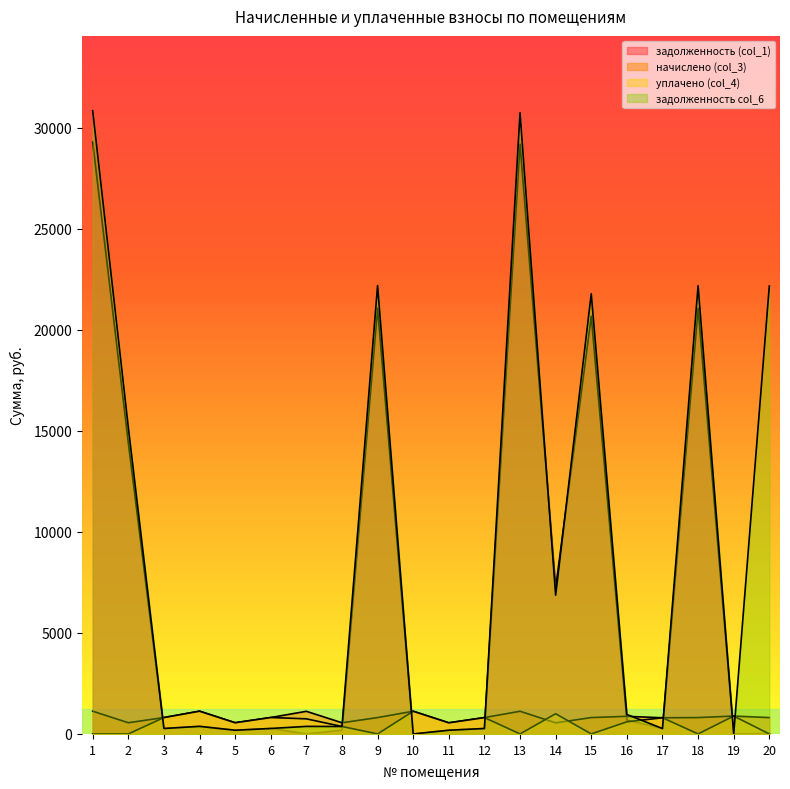

In уплачено (col_4), how many points are higher than both neighbors (excluding endpoints)?

7